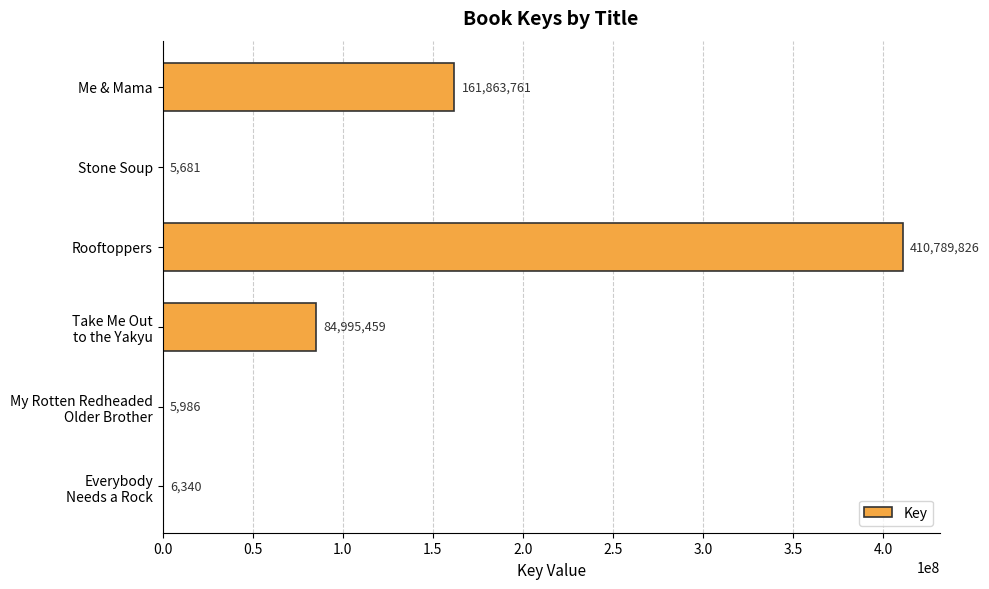

What is the greatest value displayed?

410789826